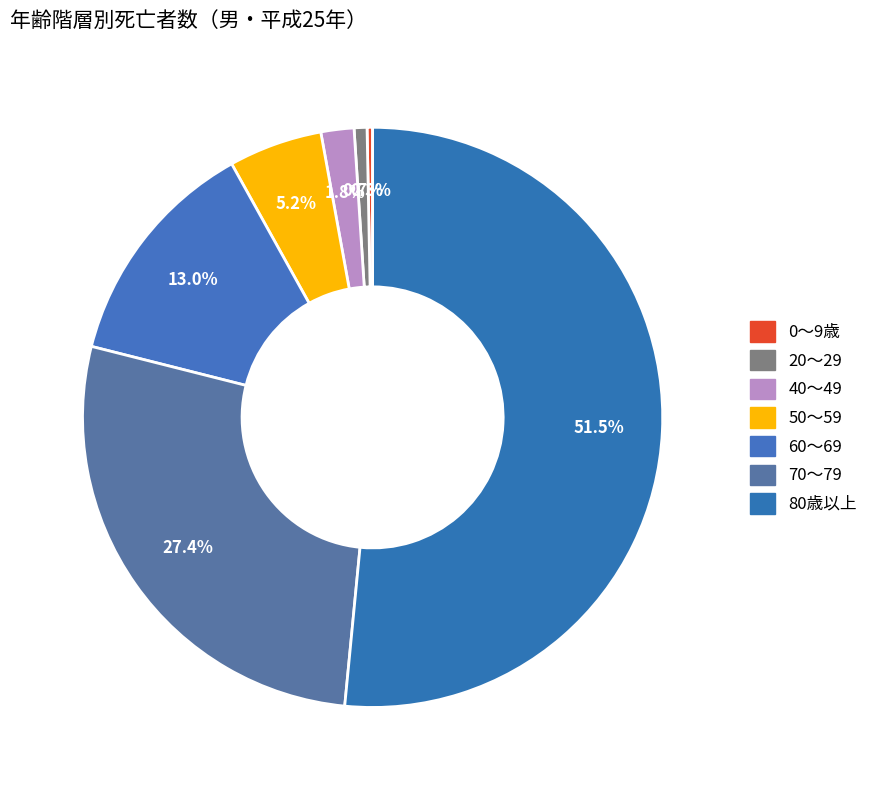

To the nearest percent, what is the difference between the largest and smallest slice percentages?

51%